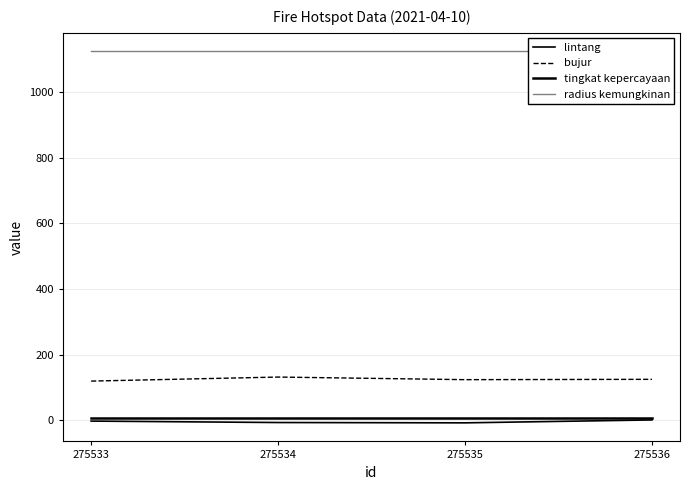

The value of bujur at 275535 is 163.5. True or false?

False